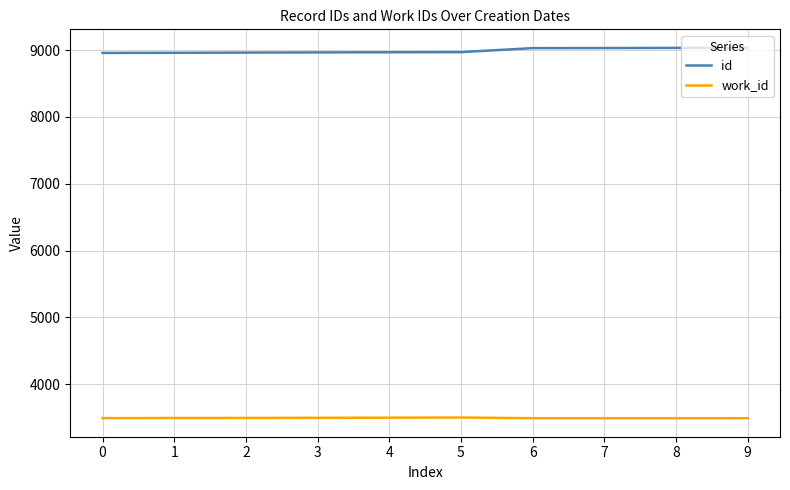

What is the difference between the highest and lowest values at 4?

5469